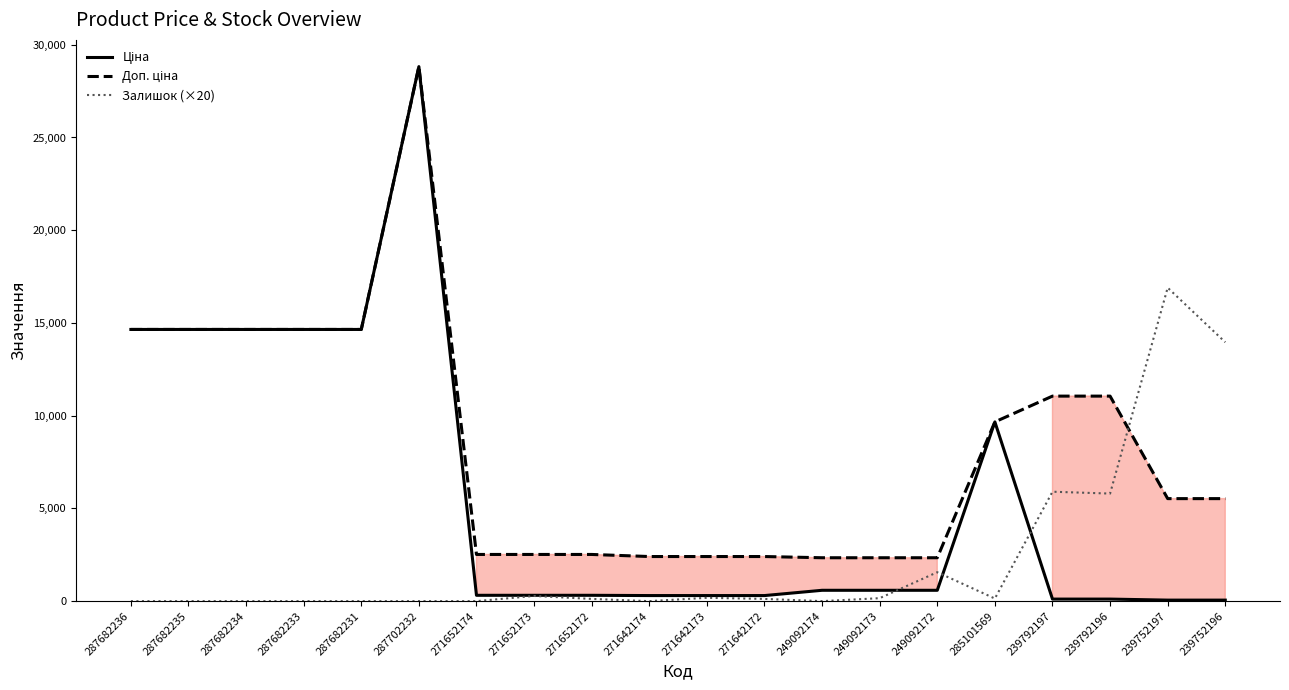

What is the label of the 9th point from the right?

271642172